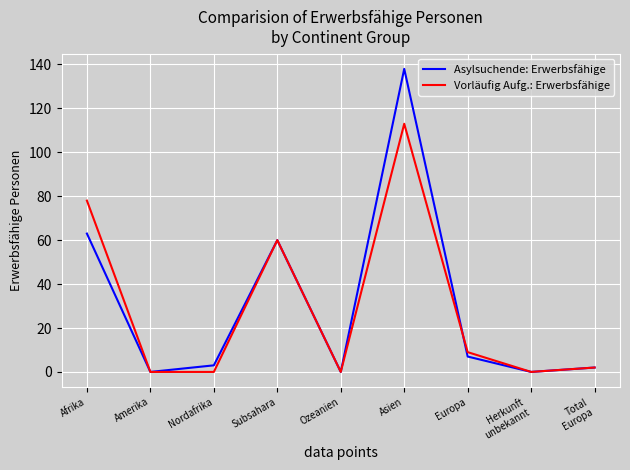

Is this an area chart (filled region under the line)?

No